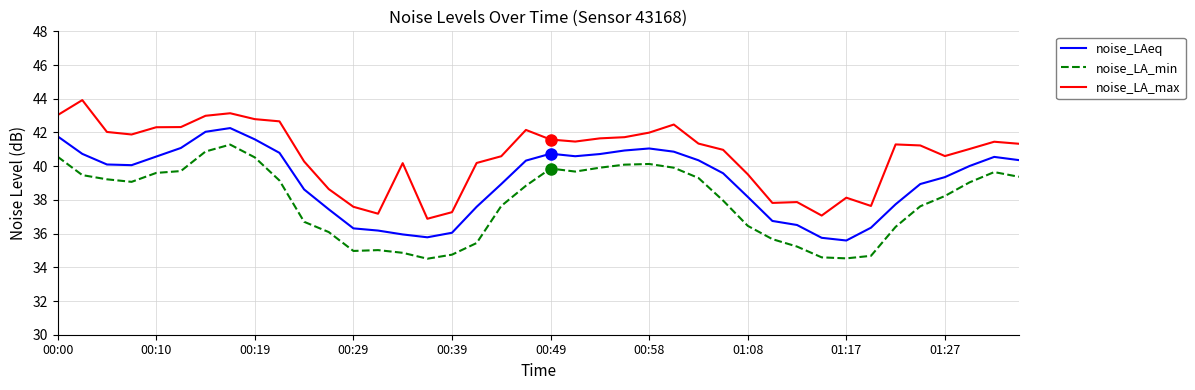

True or false: noise_LAeq and noise_LA_min cross at least once.

False